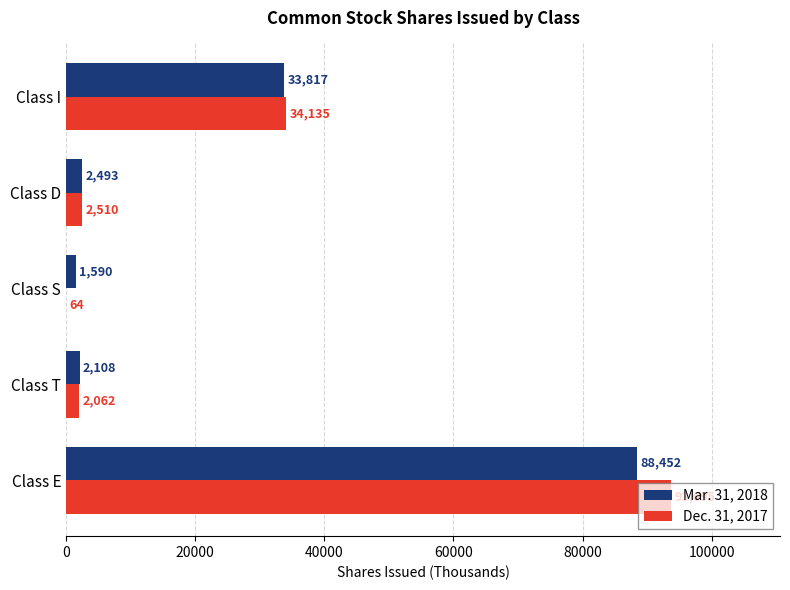

Between Class E and Class T, which series saw the biggest shift?

Dec. 31, 2017